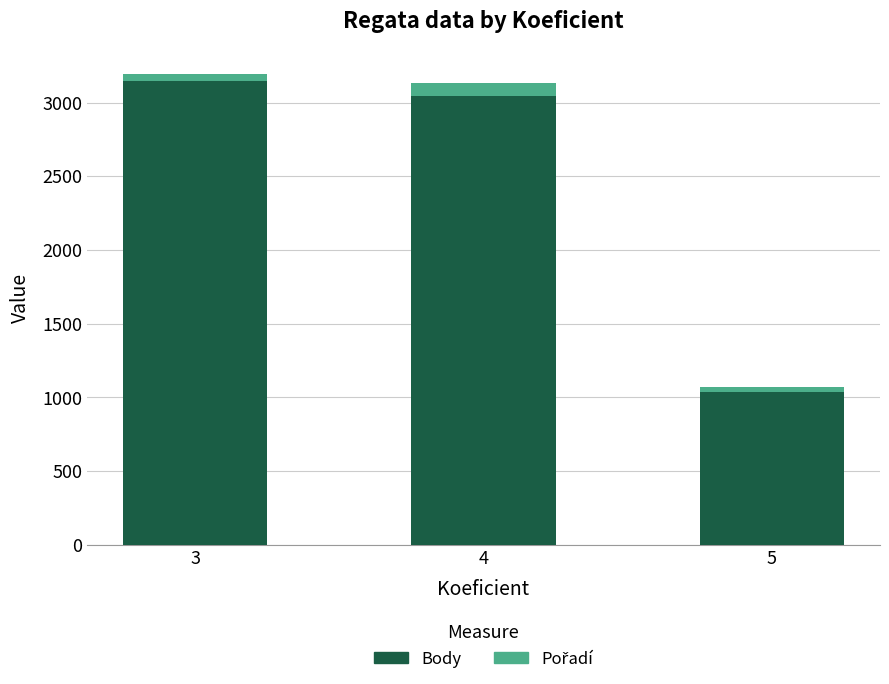

What is the average value of the Body series?

2409